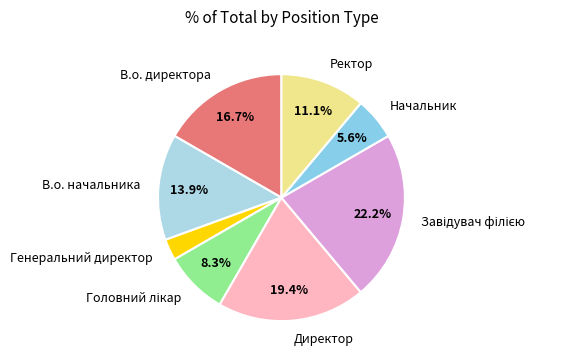

Between В.о. начальника and В.о. директора, which is larger?

В.о. директора